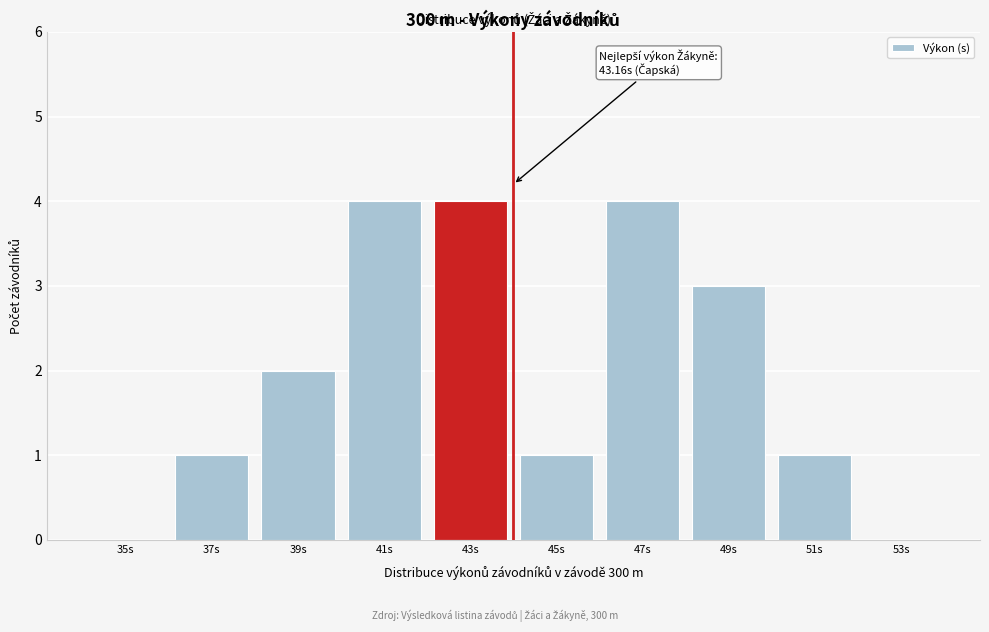

Reading right to left, what are all the values shown in this chart?

53s=0	51s=1	49s=3	47s=4	45s=1	43s=4	41s=4	39s=2	37s=1	35s=0